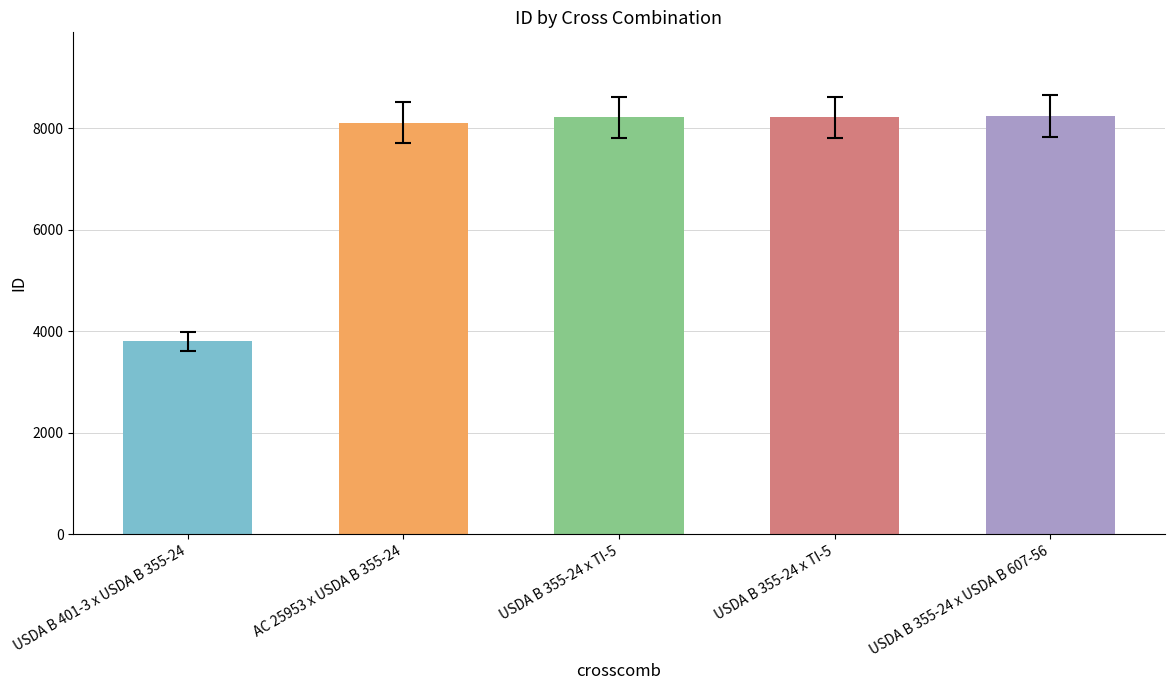

Reading left to right, transcribe all the data shown in this chart.

USDA B 401-3 x USDA B 355-24=3797	AC 25953 x USDA B 355-24=8111	USDA B 355-24 x TI-5=8211	USDA B 355-24 x TI-5=8212	USDA B 355-24 x USDA B 607-56=8240